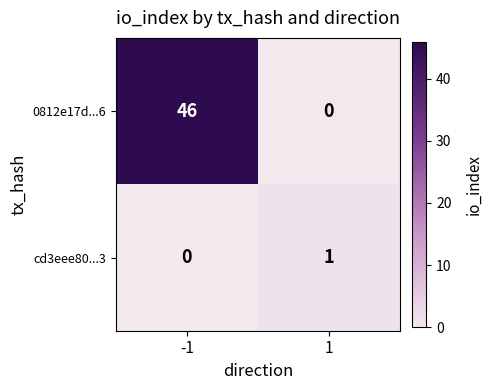

At 1, list the series in order from largest to smallest.

cd3eee80...3, 0812e17d...6